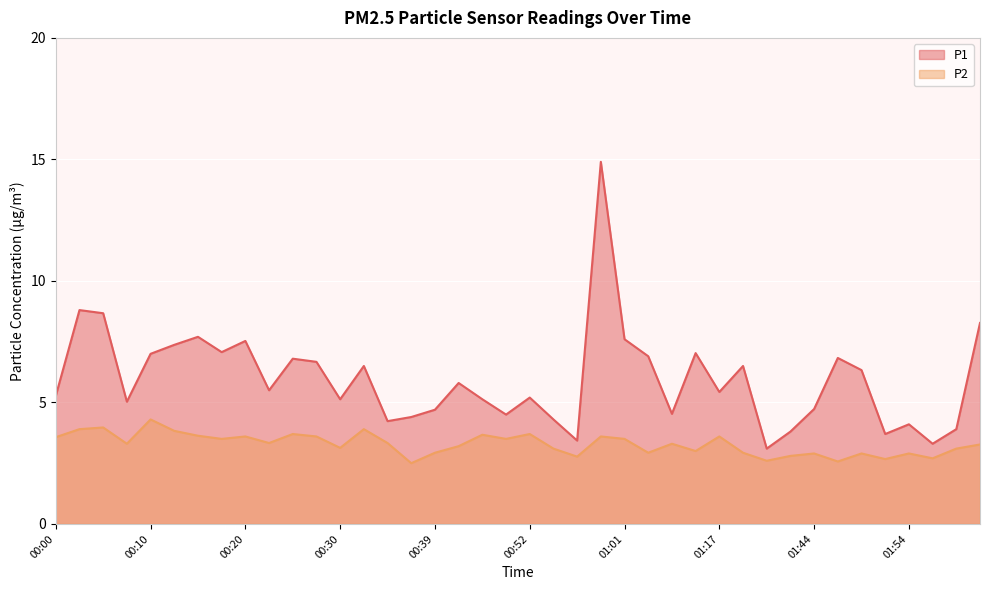

What is the sum of all P1 values?

237.7